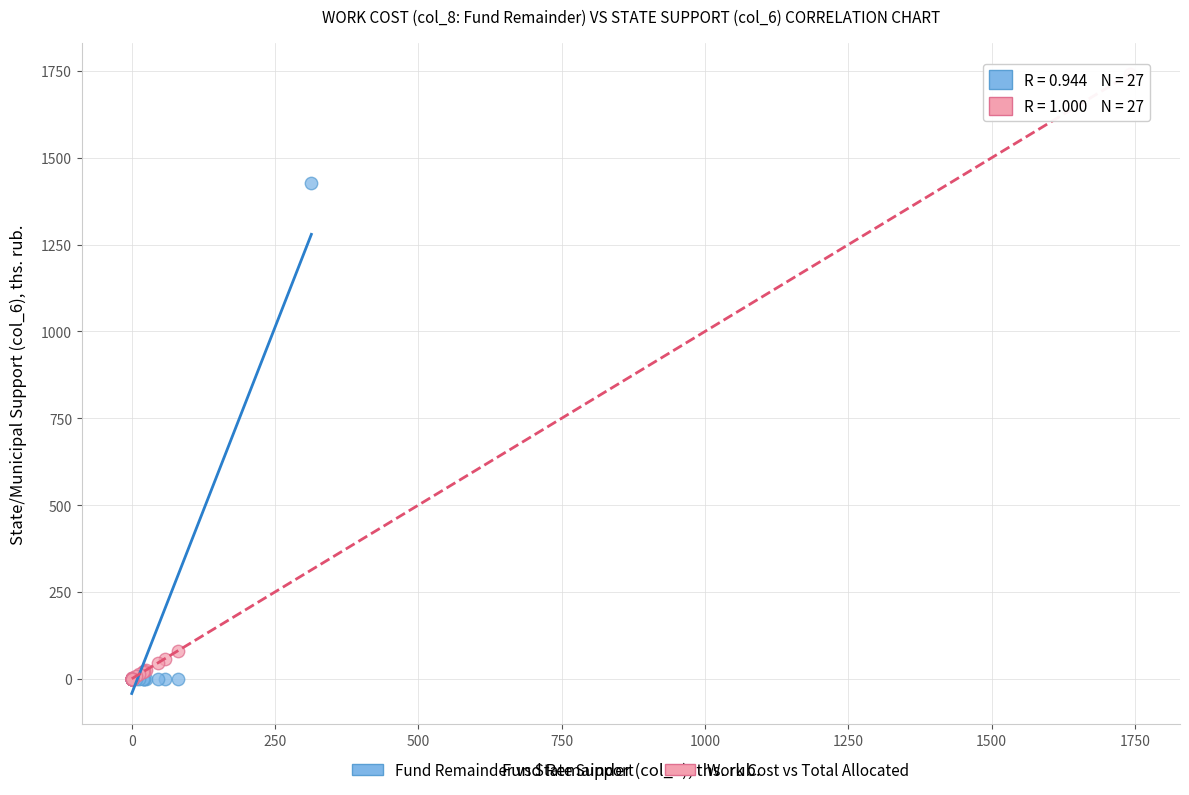

Which series has the largest Y range (max minus min)?

Work Cost vs Total Allocated